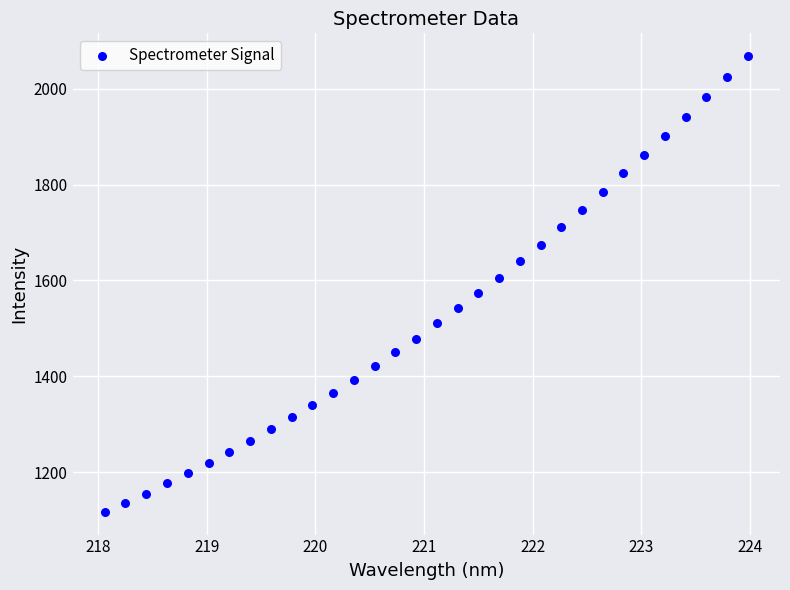

What is the range of Y values (max minus min)?

950.8